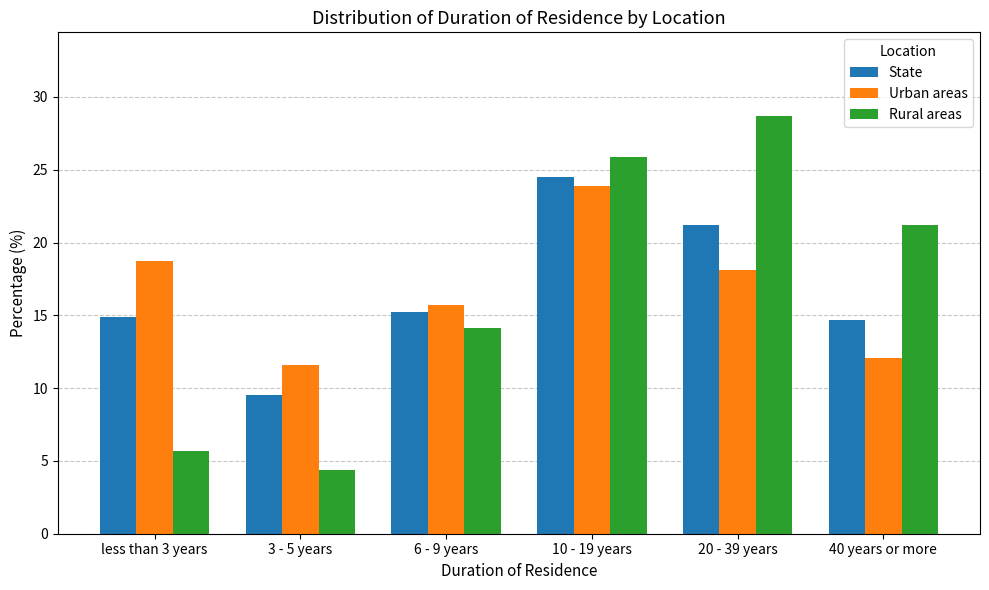

How many groups of bars are there?

6